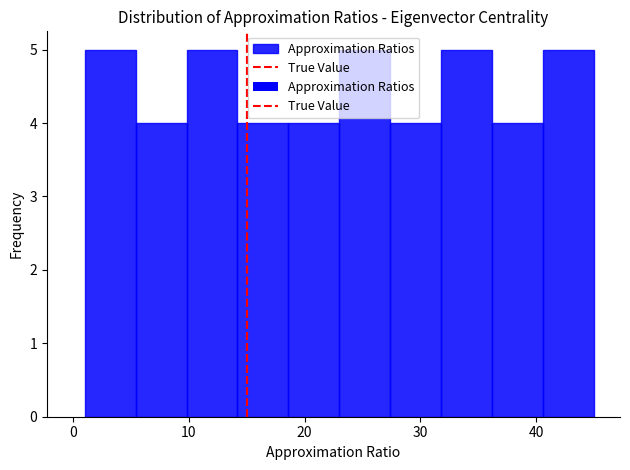

What is the height of the bar covering 1.0 to 5.4 on the x-axis? Neither the bar edges nor the heights are printed on the chart, so give them approximately, as read against the axes.

5